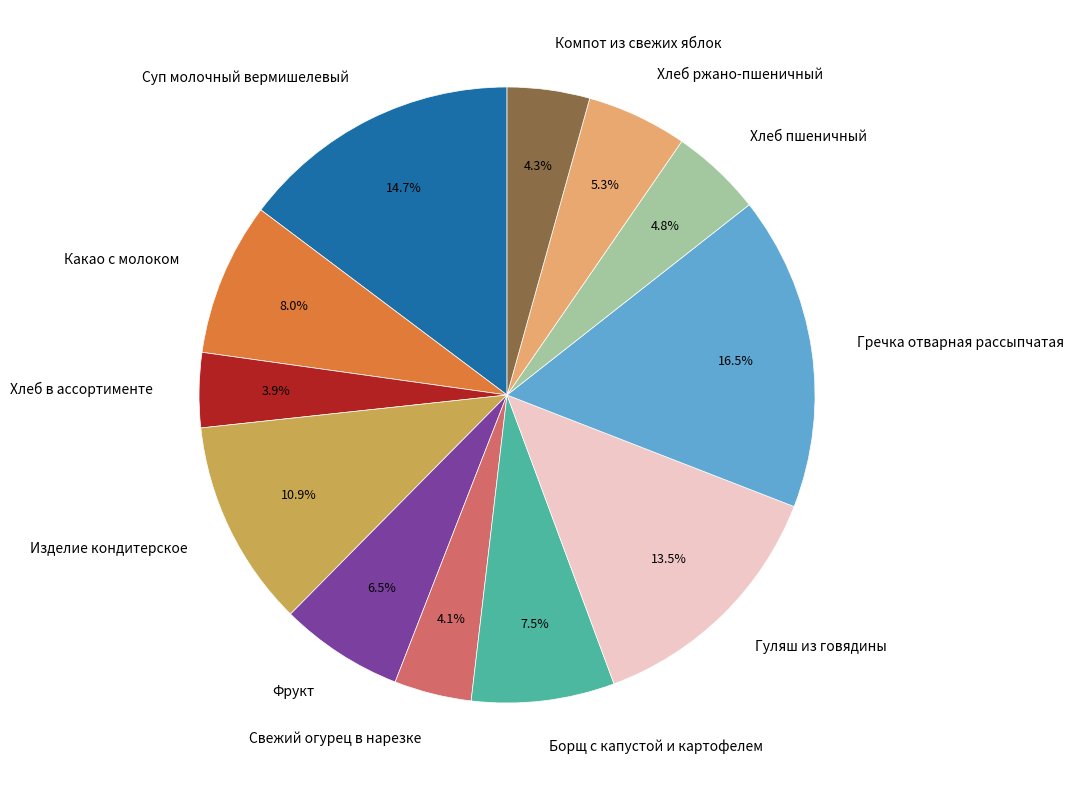

Combined, what portion of the pie is Гречка отварная рассыпчатая and Свежий огурец в нарезке?

20.6%